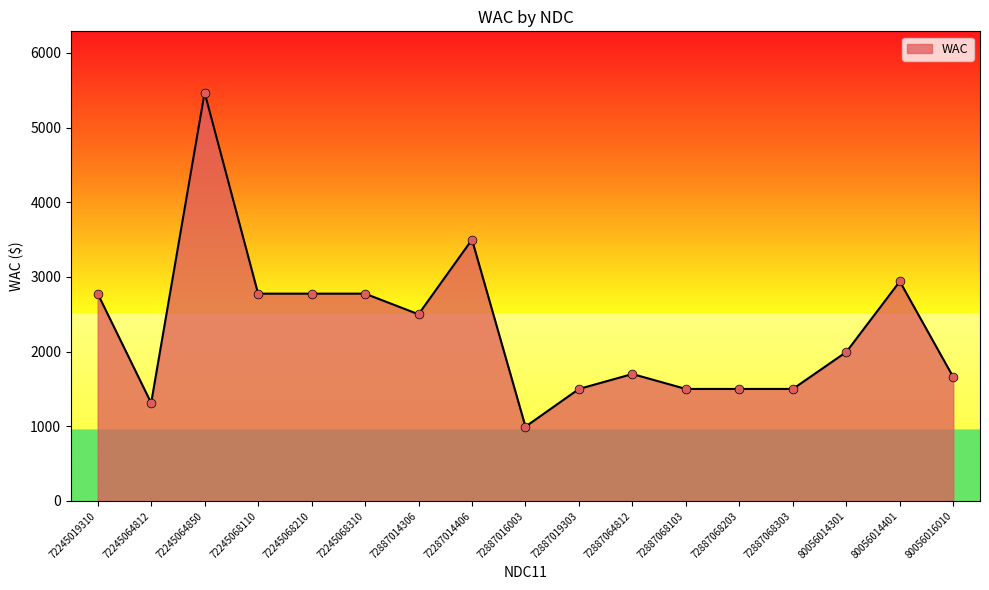

What is the change in value from 72245068210 to 80056016010?

-1117.7